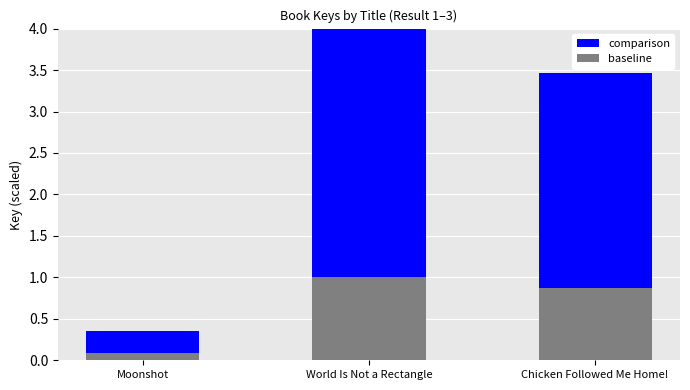

List the series in order of their peak value, highest first.

comparison, baseline